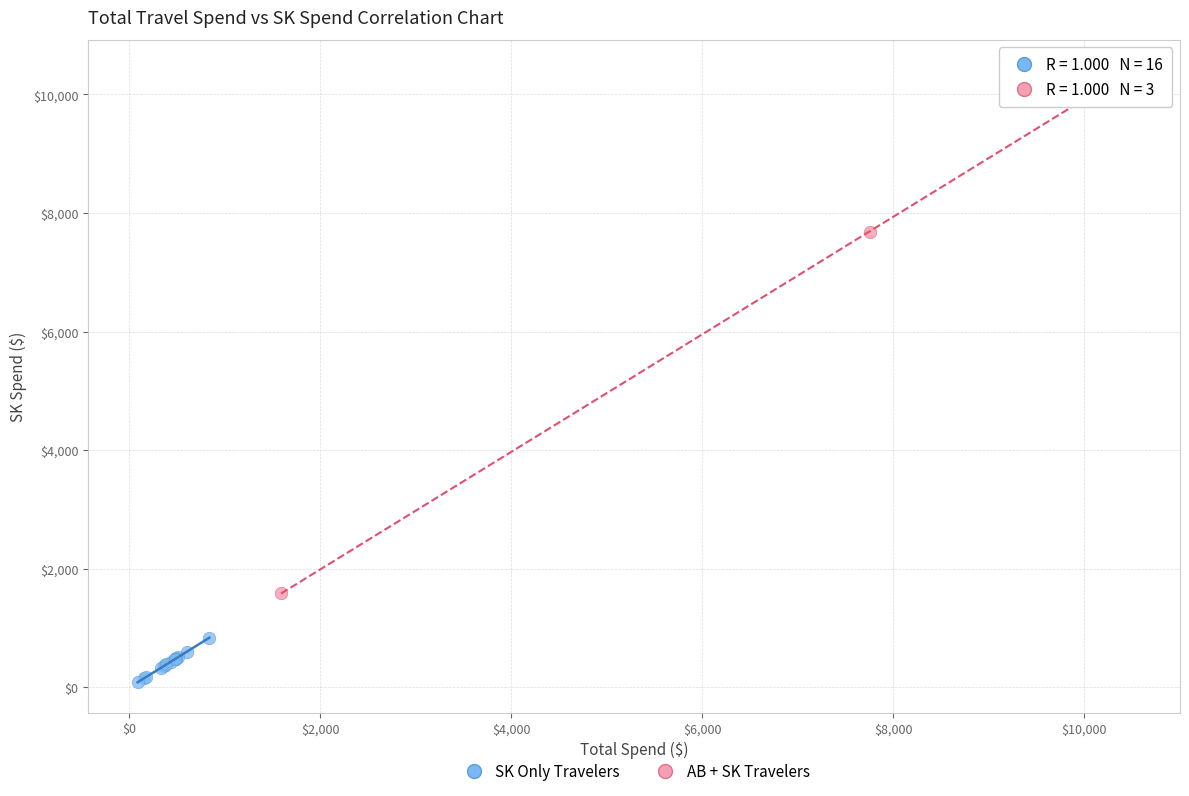

Which series reaches the maximum Y coordinate?

AB + SK Travelers